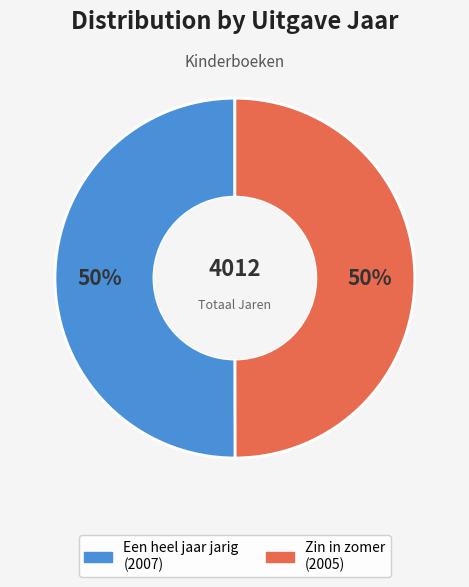

To the nearest percent, what portion does Een heel jaar jarig represent?

50%